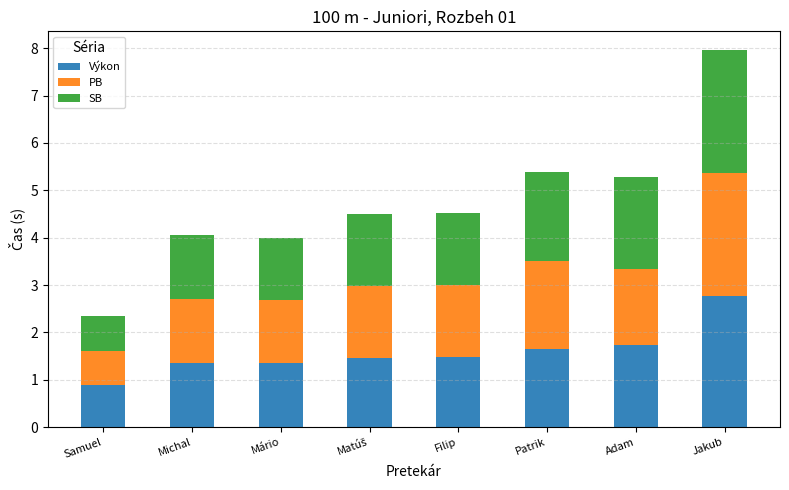

The Výkon series shows 1.4 at Samuel. True or false?

False